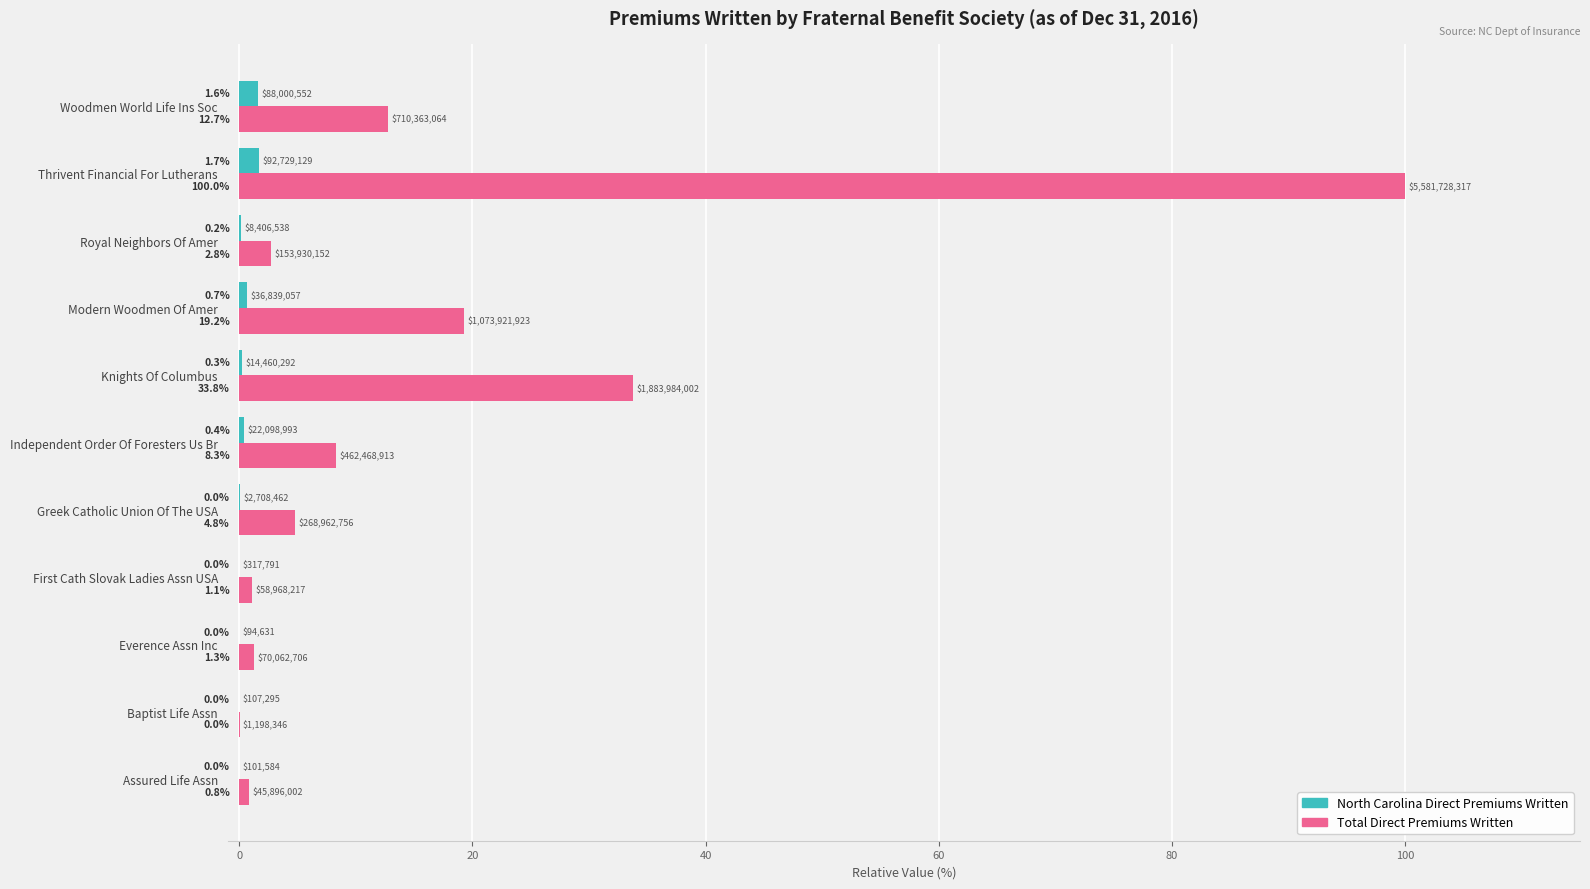

The North Carolina Direct Premiums Written series shows 0.7 at Modern Woodmen Of Amer. True or false?

True